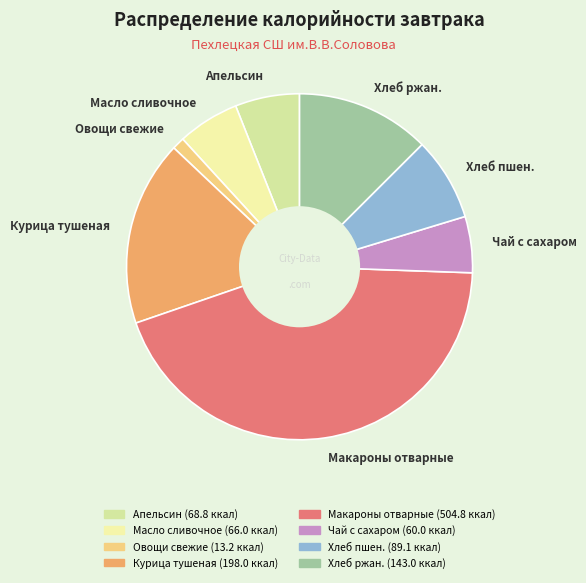

Is there a majority slice in this chart?

No